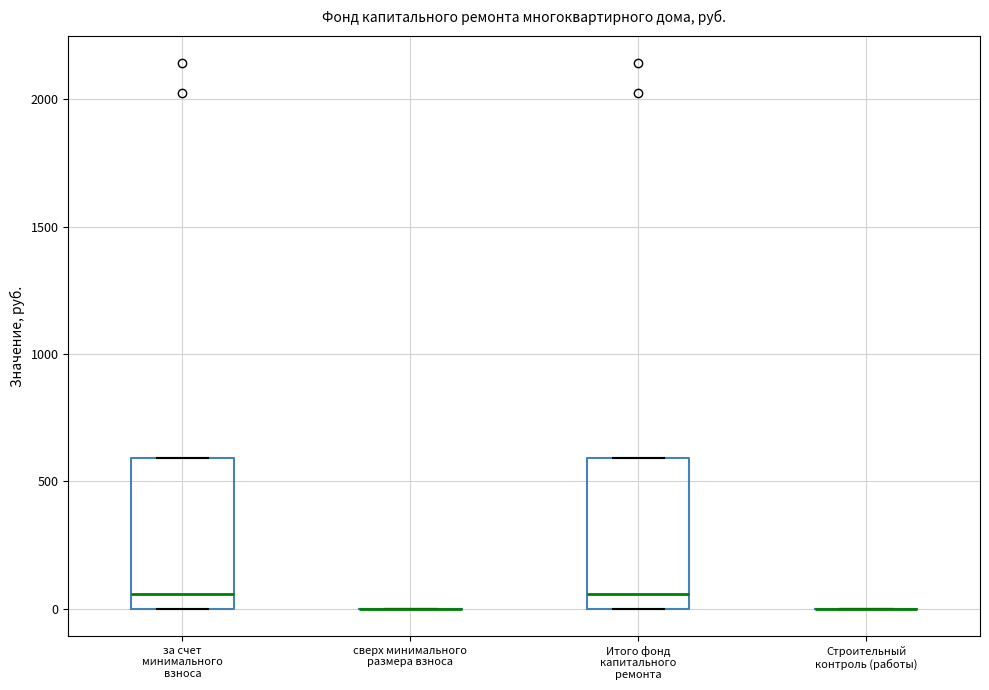

Reading left to right, read every box against the y-axis: the position of its median line, the range the box covers, and the ends of its whiskers. The values are not printed on the chart, so give them approximately, as read against the axis.

за счет минимального взноса: median 50, box 0 to 600, whiskers 0 to 600
сверх минимального размера взноса: box collapsed to a line at 0, whiskers 0 to 0
Итого фонд капитального ремонта: median 50, box 0 to 600, whiskers 0 to 600
Строительный контроль (работы): box collapsed to a line at 0, whiskers 0 to 0